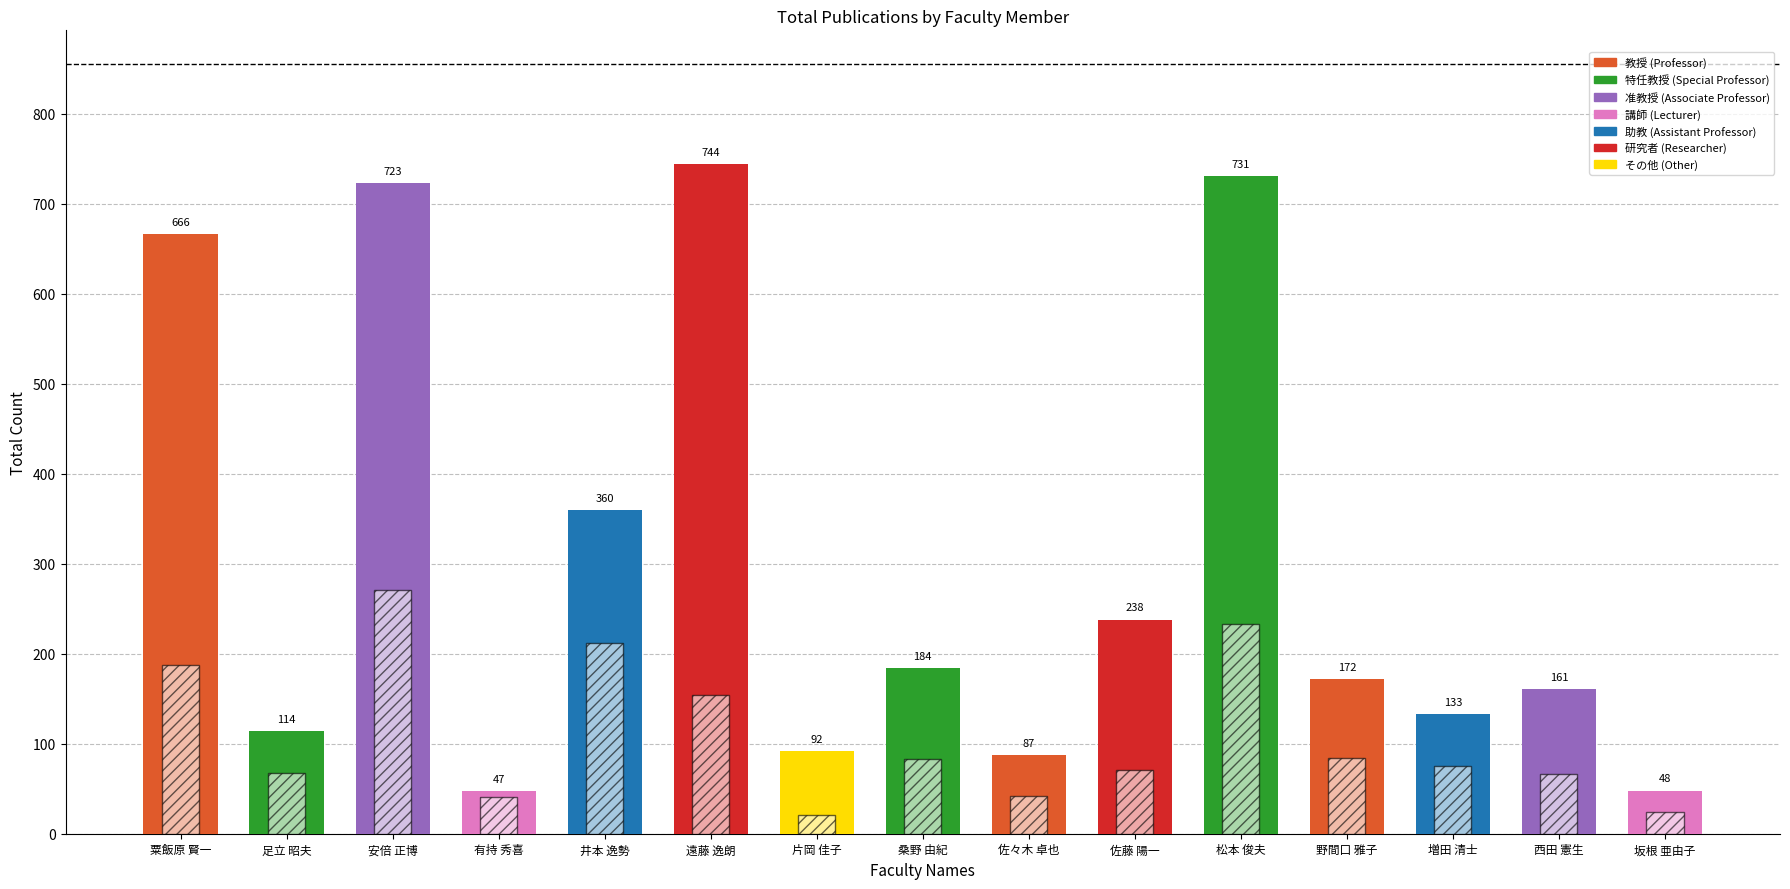

Reading left to right, what are all the values shown in this chart?

著作合計: 粟飯原 賢一=666	足立 昭夫=114	安倍 正博=723	有持 秀喜=47	井本 逸勢=360	遠藤 逸朗=744	片岡 佳子=92	桑野 由紀=184	佐々木 卓也=87	佐藤 陽一=238	松本 俊夫=731	野間口 雅子=172	増田 清士=133	西田 憲生=161	坂根 亜由子=48
著作合計(欧文): 粟飯原 賢一=188	足立 昭夫=67	安倍 正博=271	有持 秀喜=41	井本 逸勢=212	遠藤 逸朗=154	片岡 佳子=21	桑野 由紀=83	佐々木 卓也=42	佐藤 陽一=71	松本 俊夫=233	野間口 雅子=84	増田 清士=75	西田 憲生=66	坂根 亜由子=24